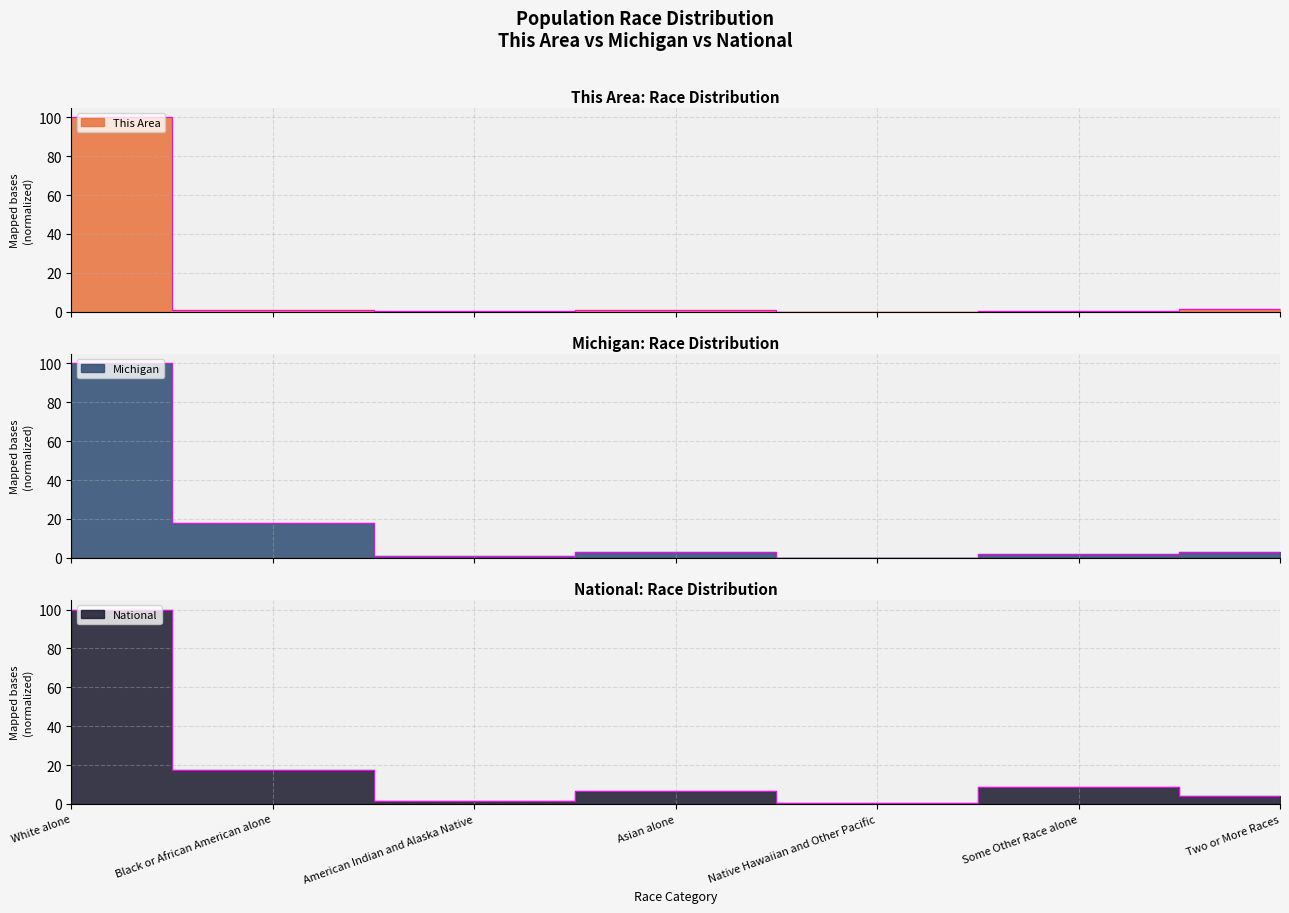

Which category has the lowest value across all series?

Native Hawaiian and Other Pacific